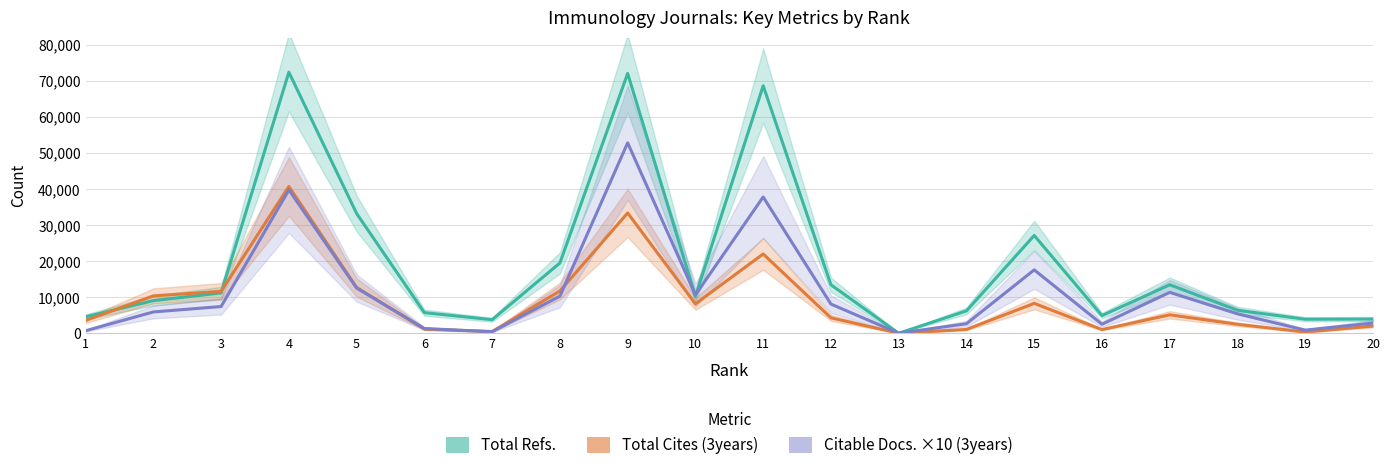

What is the value of the Total Cites (3years) point at the 15th from the left?

8278